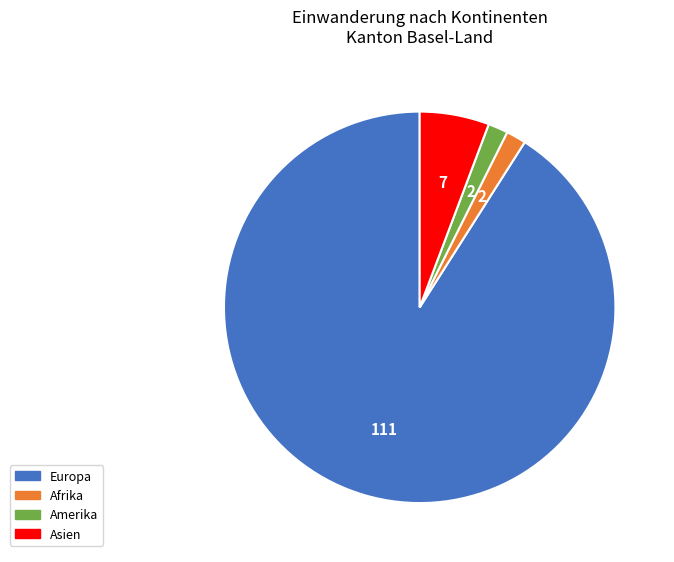

Is there any slice that represents more than half of the pie?

Yes